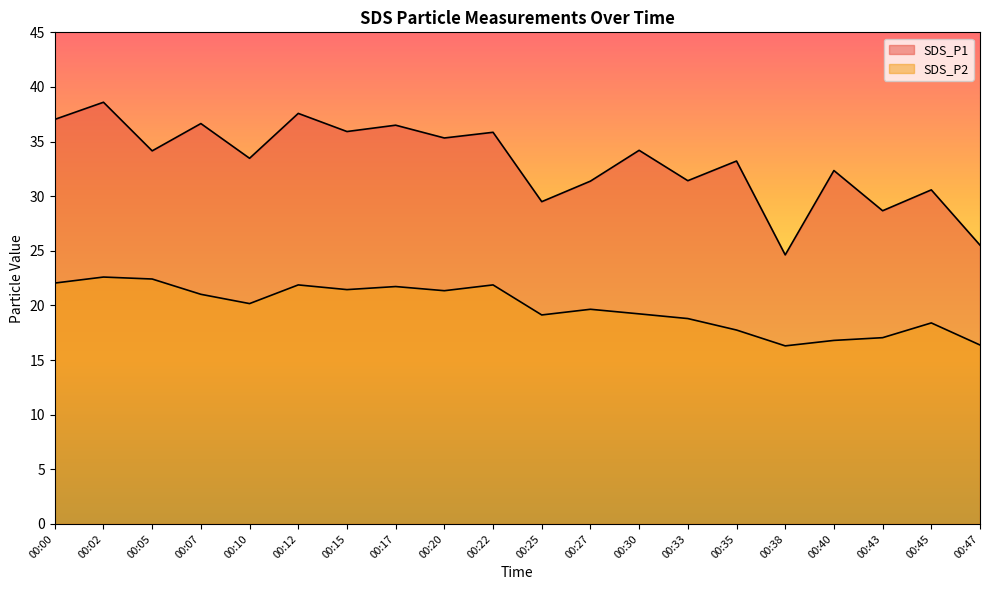

What is the difference between the second highest and minimum values in the SDS_P2 series?

6.1